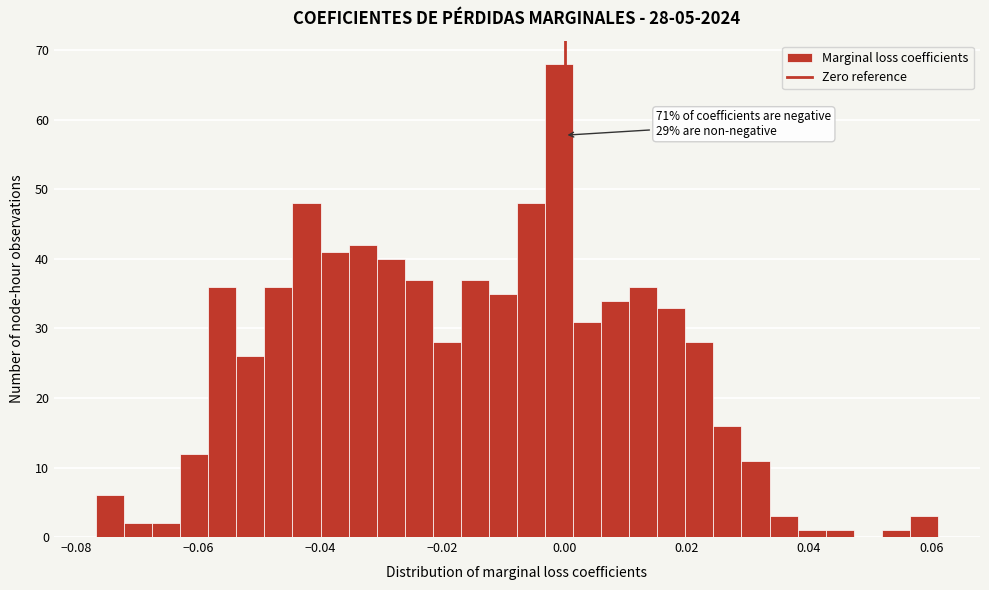

Around what value on the x-axis is the tallest bar? Give the approximate position of its centre, as read against the axis.

0.000